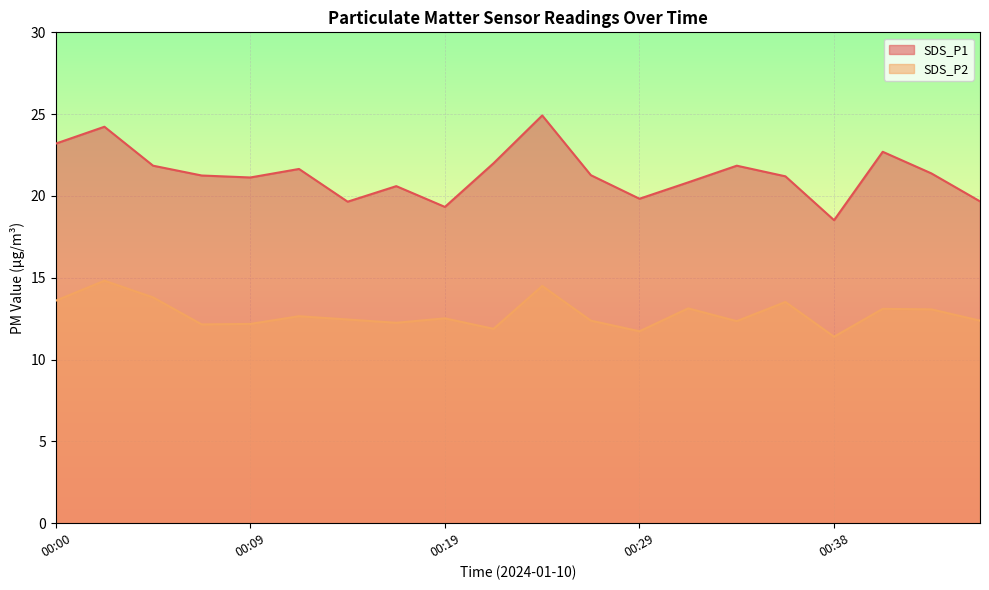

What is the sum of all SDS_P1 values?

427.1